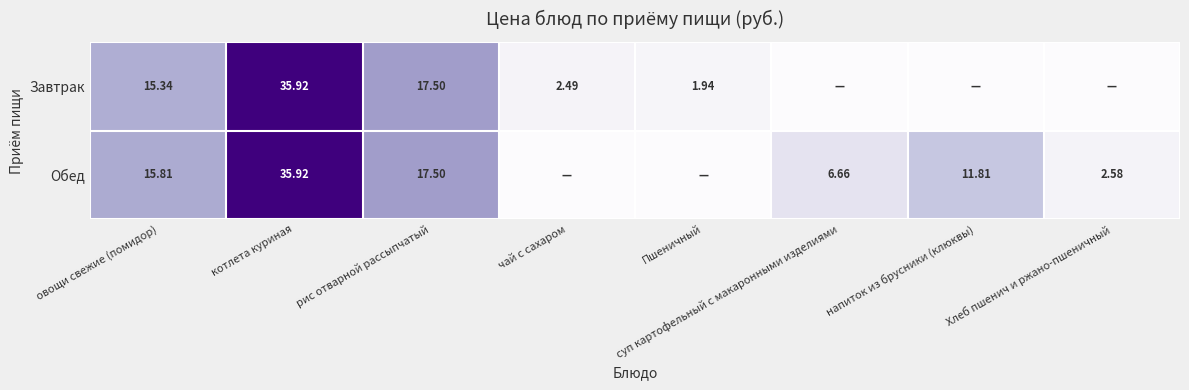

The Завтрак series shows 35.9 at котлета куриная. True or false?

True